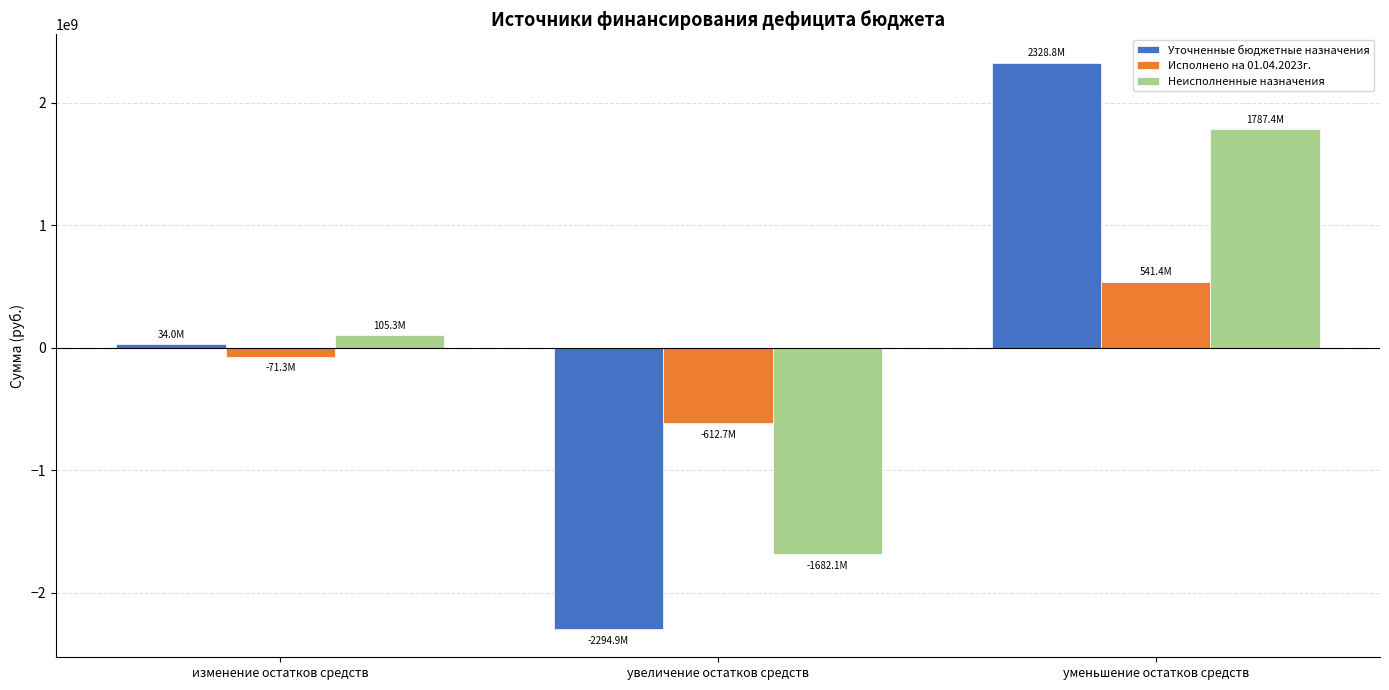

Which label corresponds to the smallest value in the chart?

увеличение остатков средств